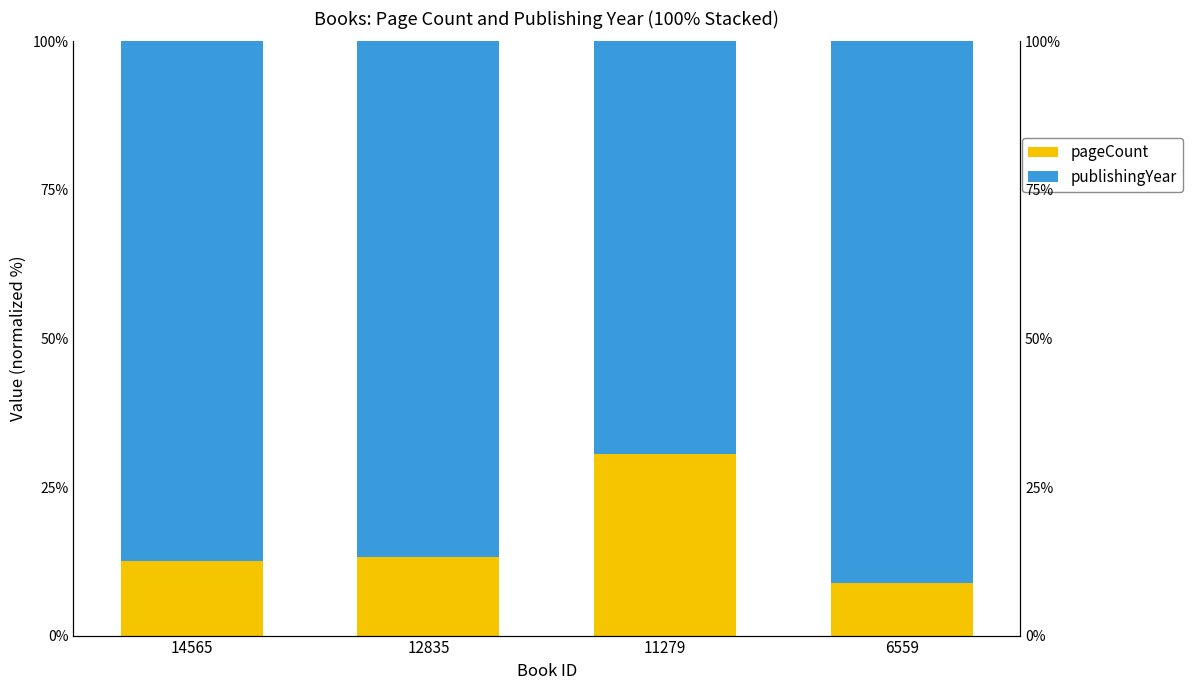

What are all the series names shown in the legend?

pageCount, publishingYear